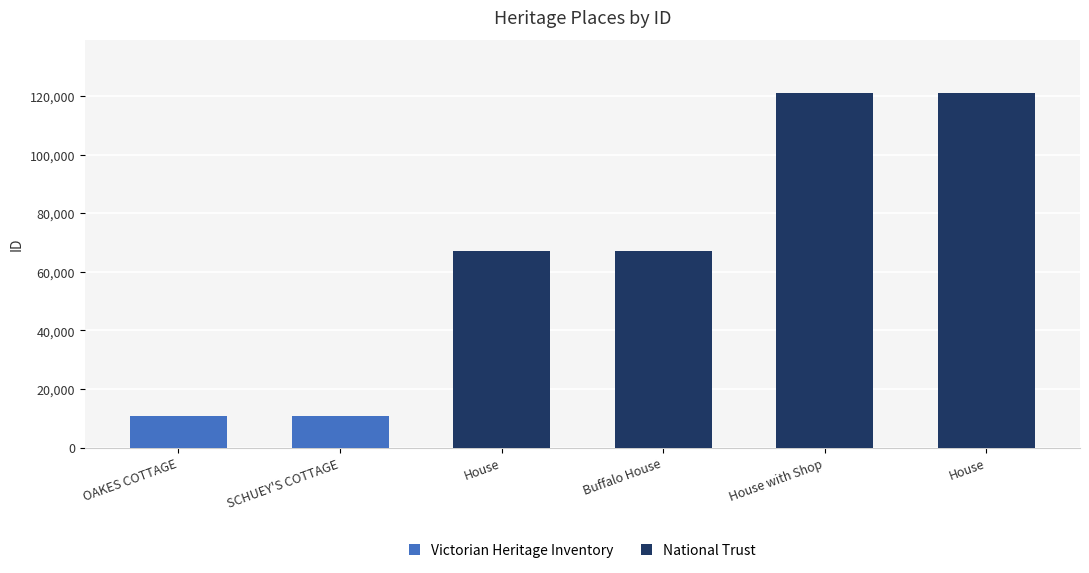

What is the label of the 4th bar from the right?

House